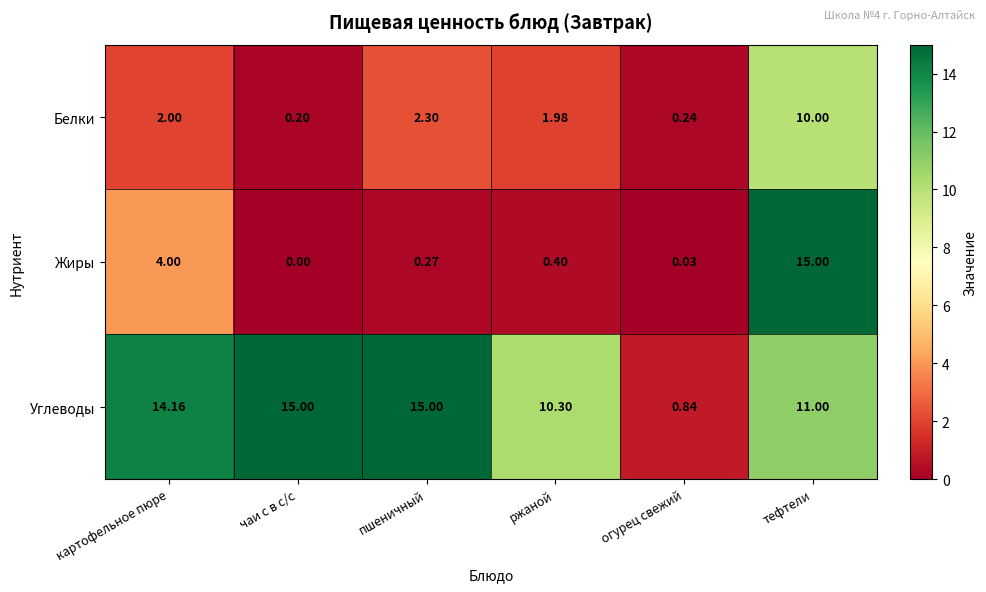

What is the spread (max minus min) of values at чаи с в с/с?

15.0